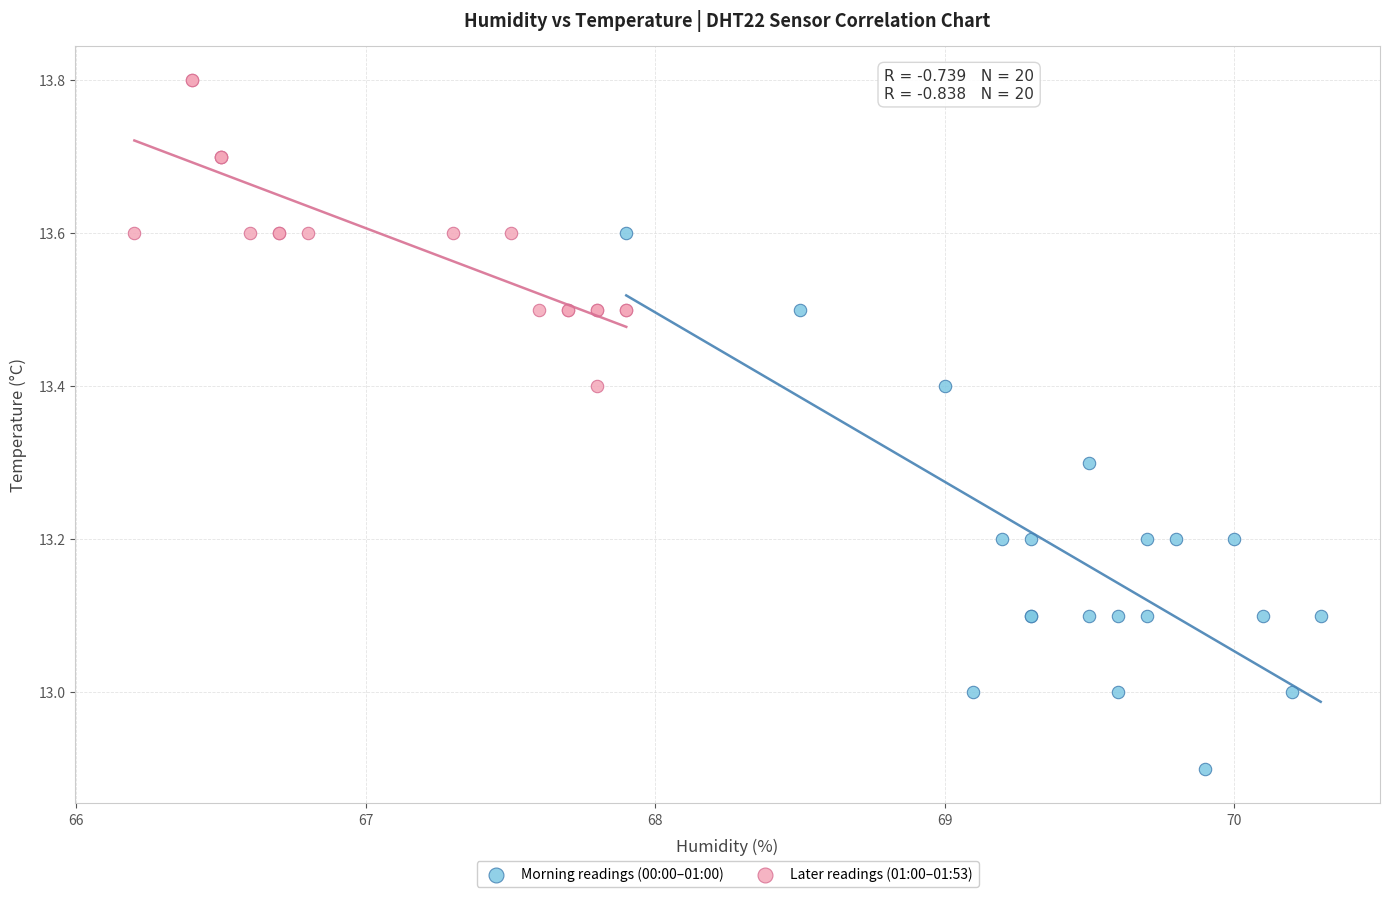

Which series contains the highest Y value?

Later readings (01:00–01:53)